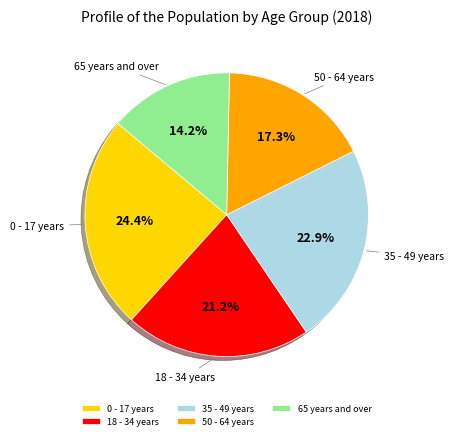

What percentage is the 35 - 49 years slice, to the nearest percent?

23%